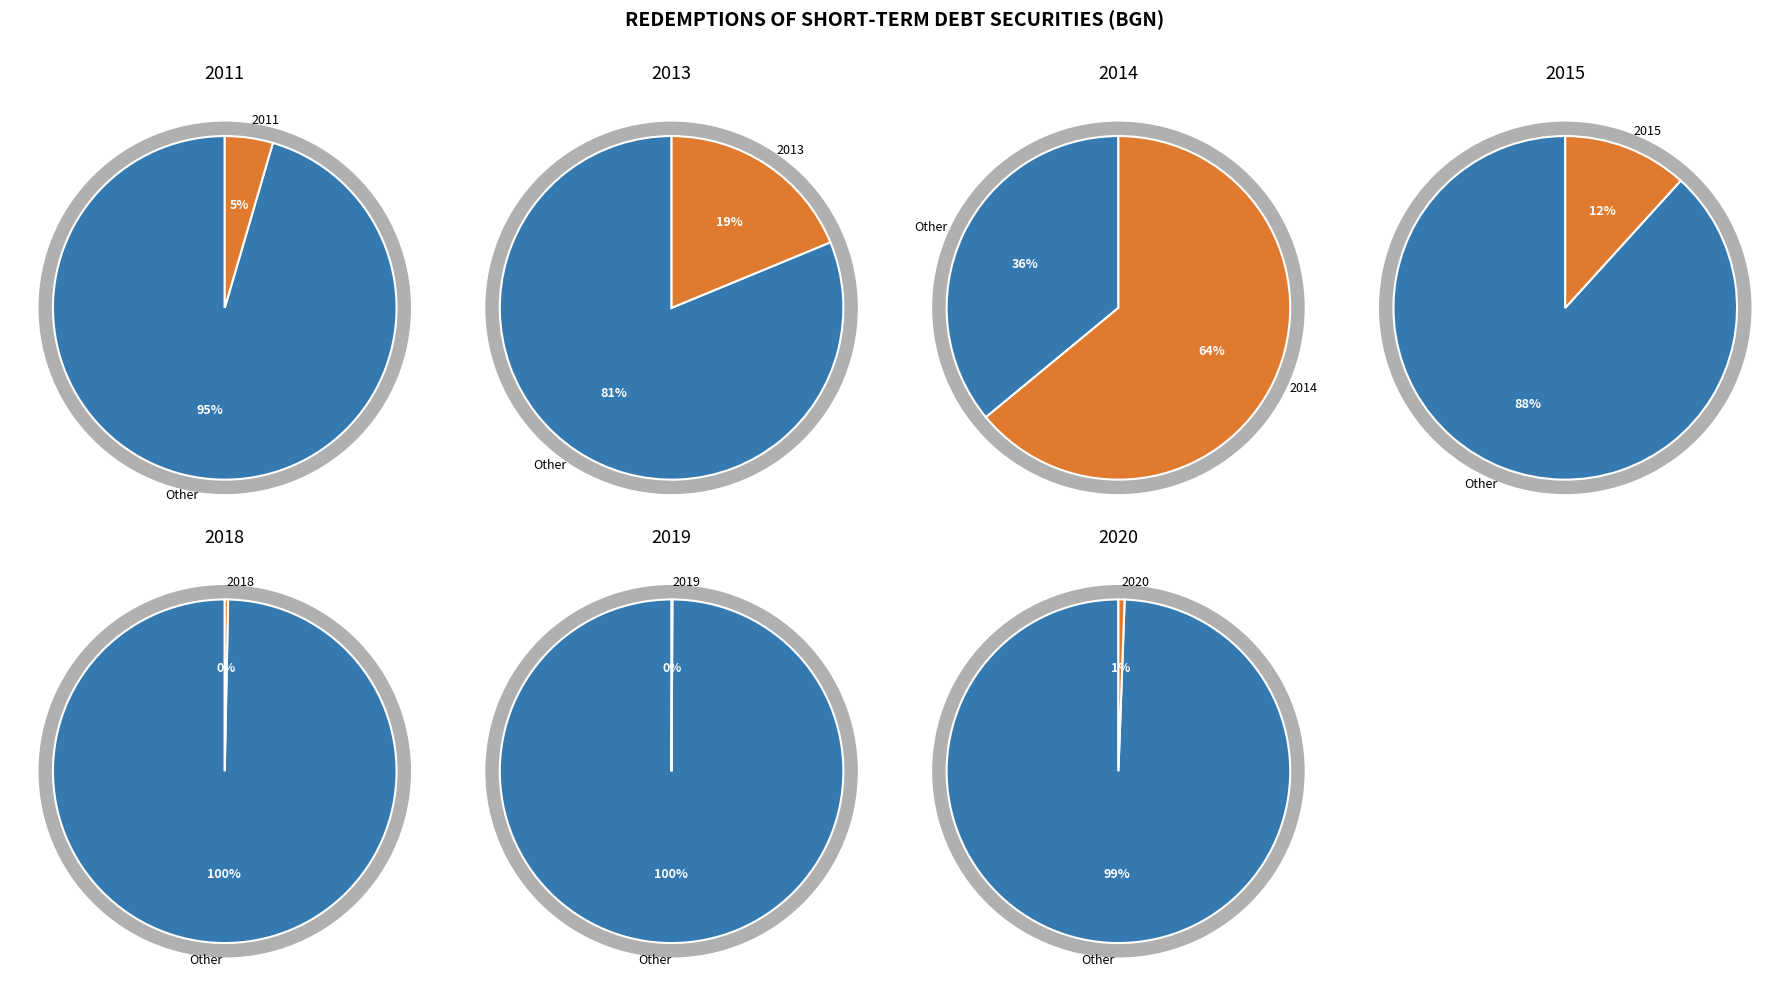

What is the total percentage of 2014 and 2013?

82.8%